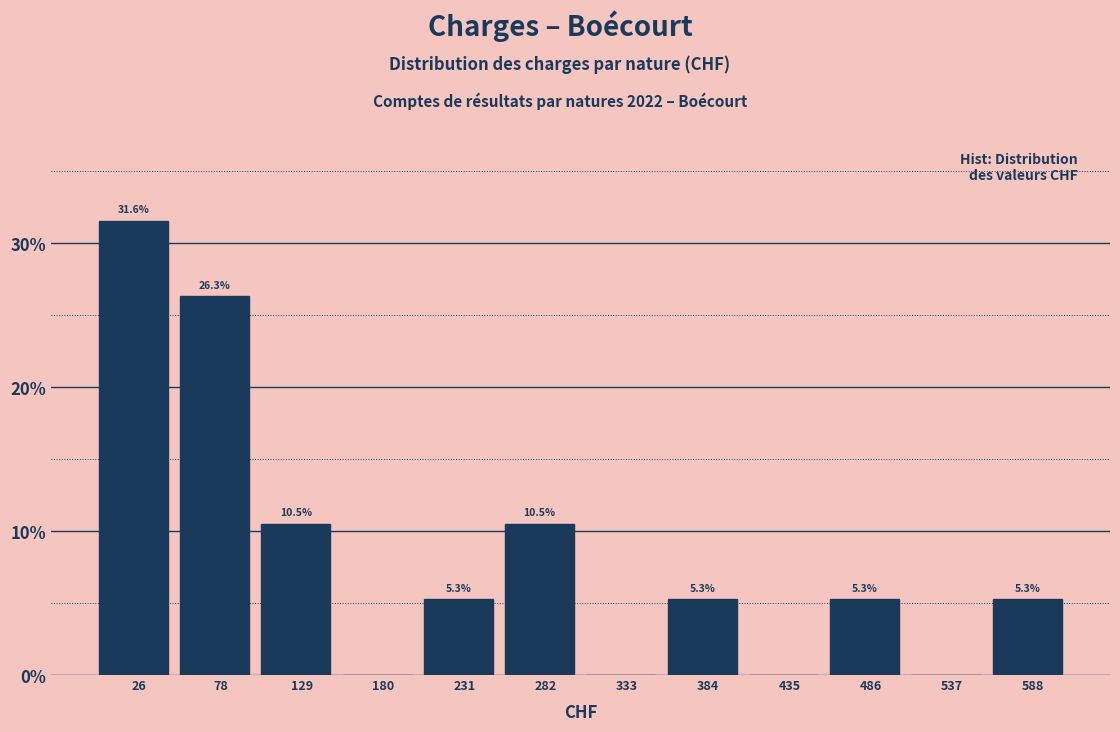

Which range on the x-axis has the tallest bar?

0 to 50